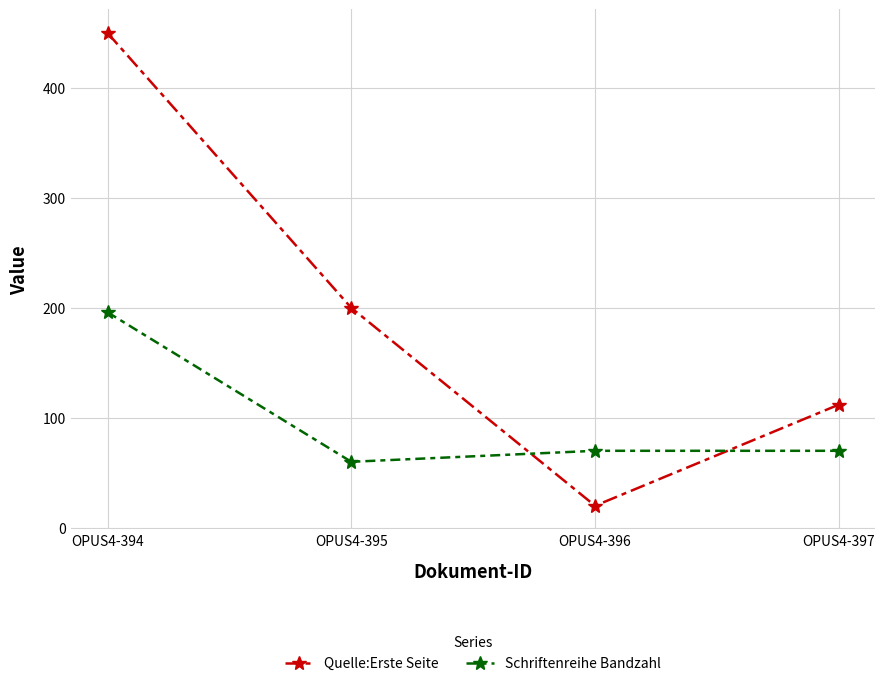

Reading left to right, list all the values displayed in this chart.

Quelle:Erste Seite: 450	200	20	112
Schriftenreihe Bandzahl: 196	60	70	70